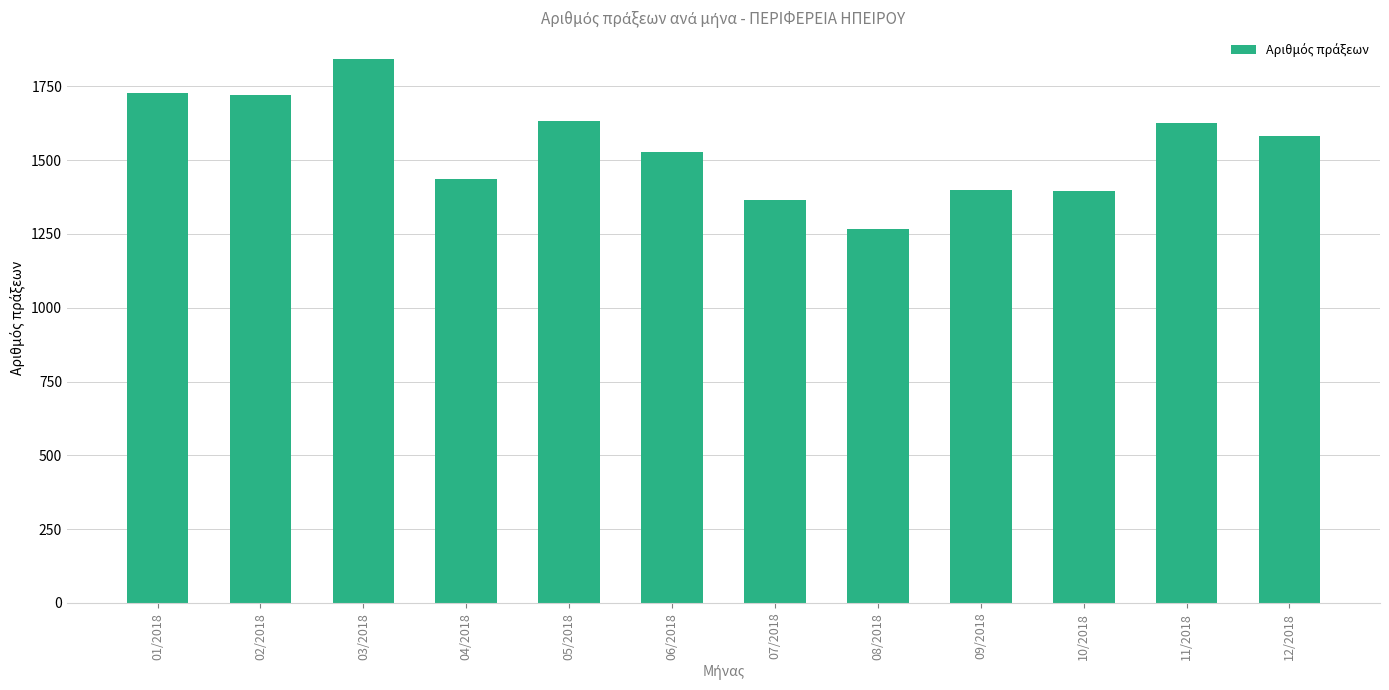

The value at 04/2018 is 1435. True or false?

True